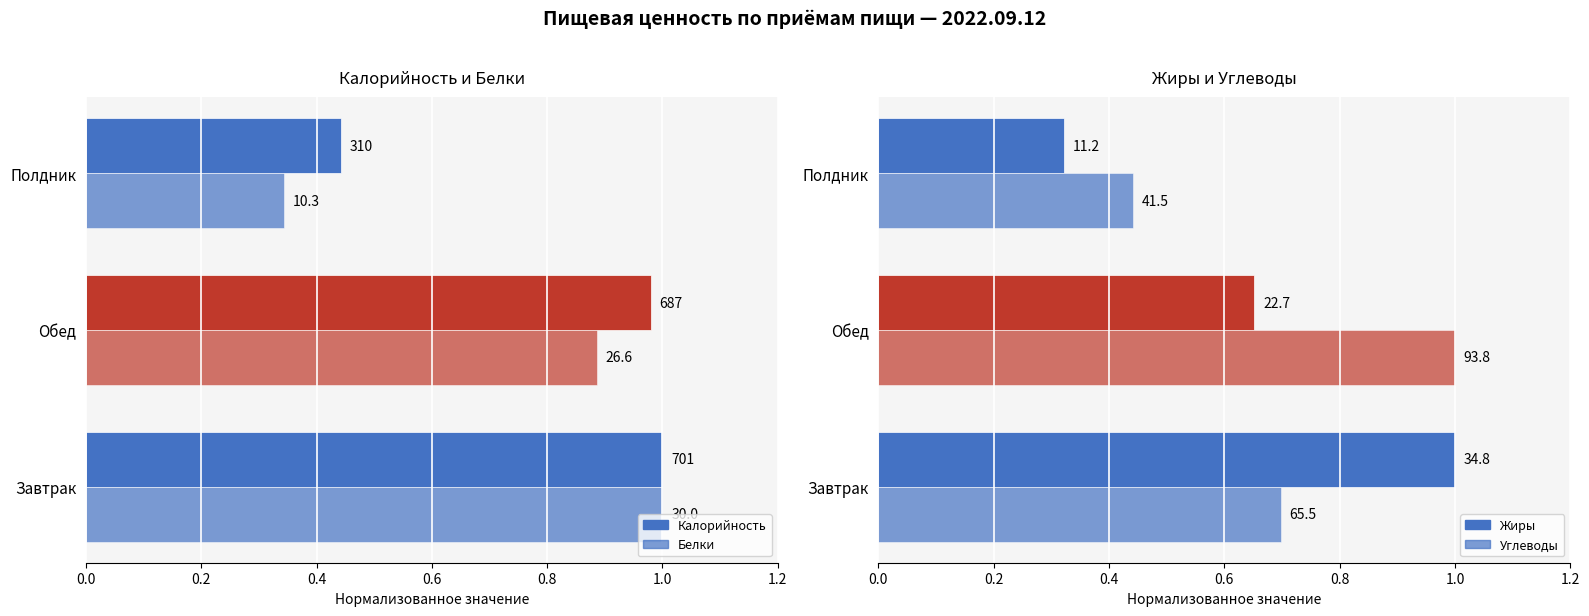

Which series has the widest spread of values?

Жиры